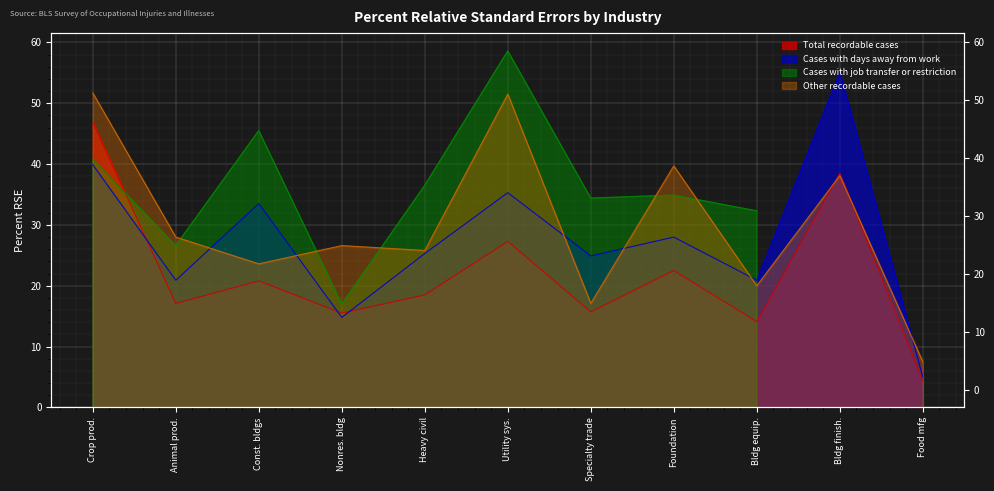

How many times do Total recordable cases and Cases with days away from work cross each other?

3